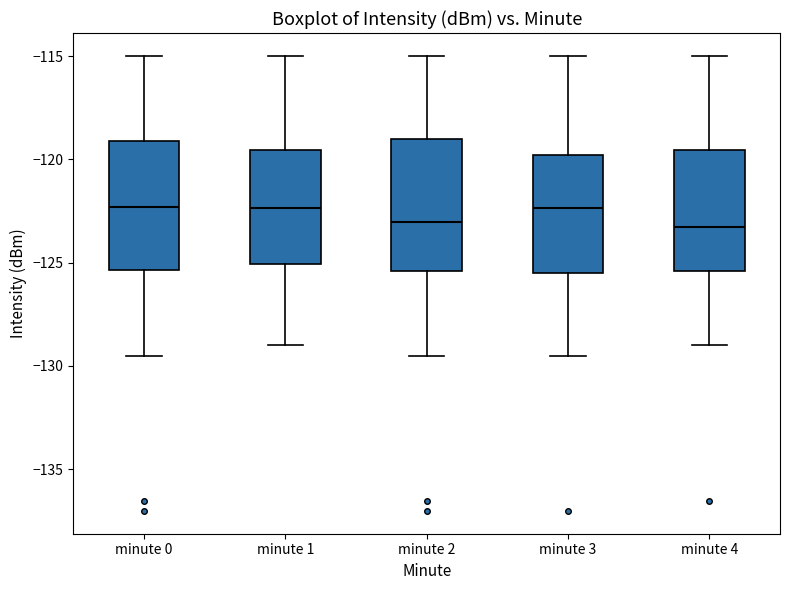

Reading left to right, transcribe this box plot: for each box, give where its median line is, the range the box spans, and where its two whiskers end, as read against the y-axis. The values are not printed on the chart, so give them approximately, as read against the axis.

minute 0: median -122.5, box -125.5 to -119.0, whiskers -129.5 to -115.0
minute 1: median -122.5, box -125.0 to -119.5, whiskers -129.0 to -115.0
minute 2: median -123.0, box -125.5 to -119.0, whiskers -129.5 to -115.0
minute 3: median -122.5, box -125.5 to -120.0, whiskers -129.5 to -115.0
minute 4: median -123.5, box -125.5 to -119.5, whiskers -129.0 to -115.0